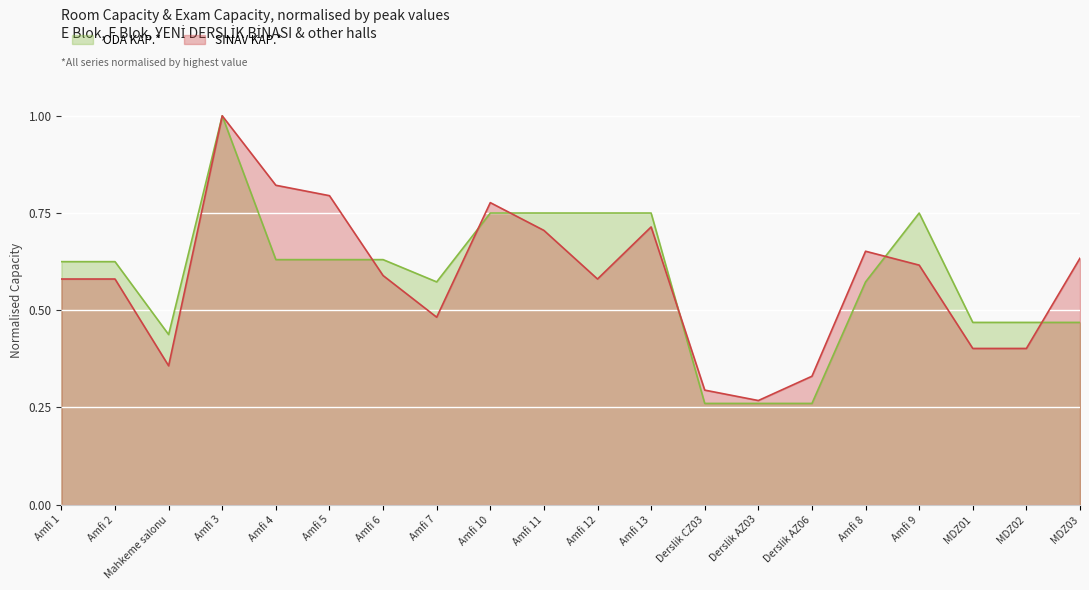

The value of SINAV KAP. at Derslik CZ03 is 0.1. True or false?

False